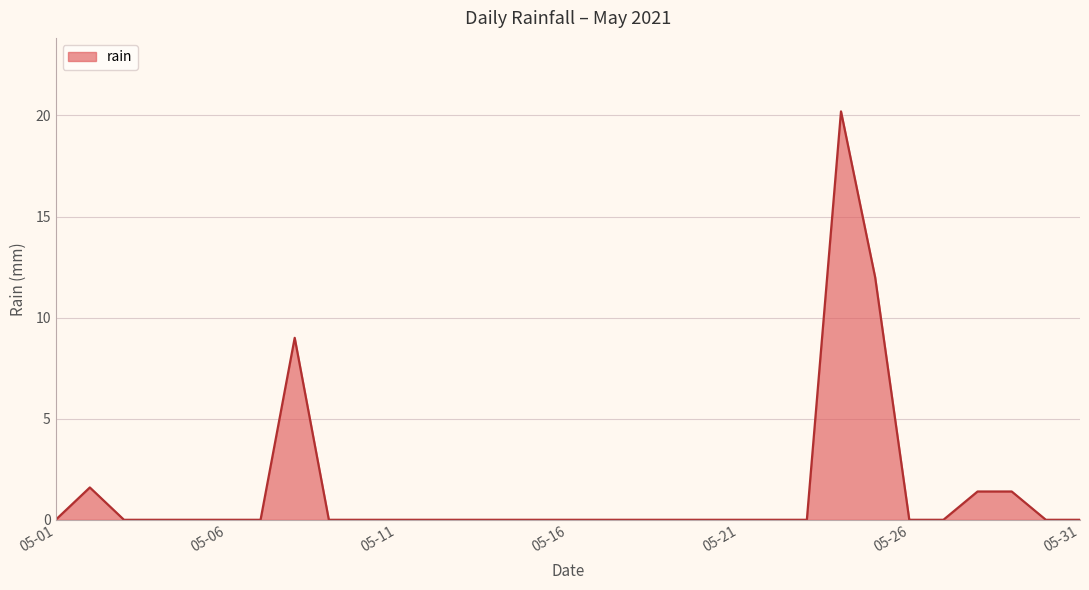

What is the difference between the maximum and minimum values?

20.2